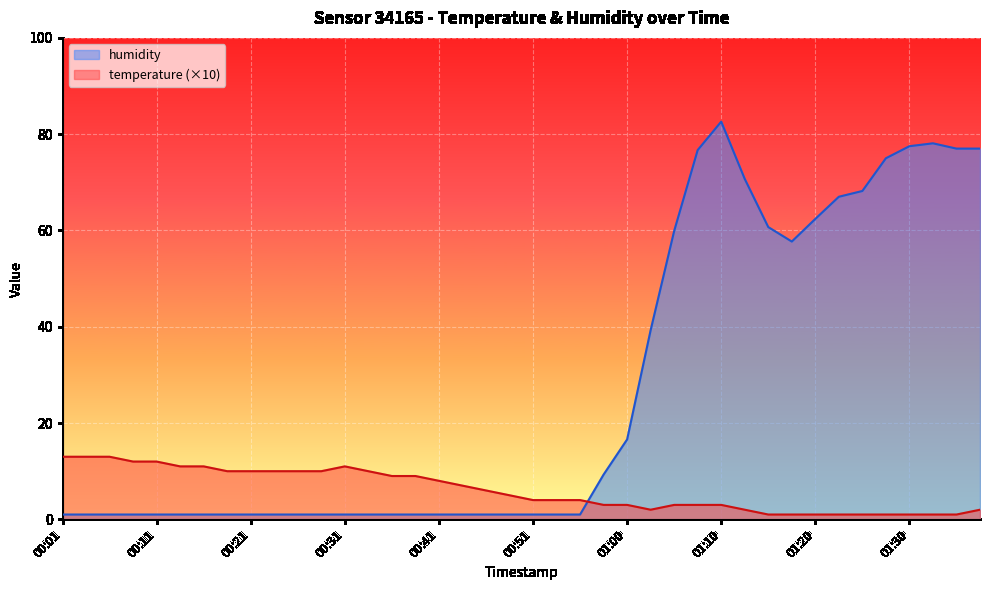

Which series has the largest total across all categories?

humidity